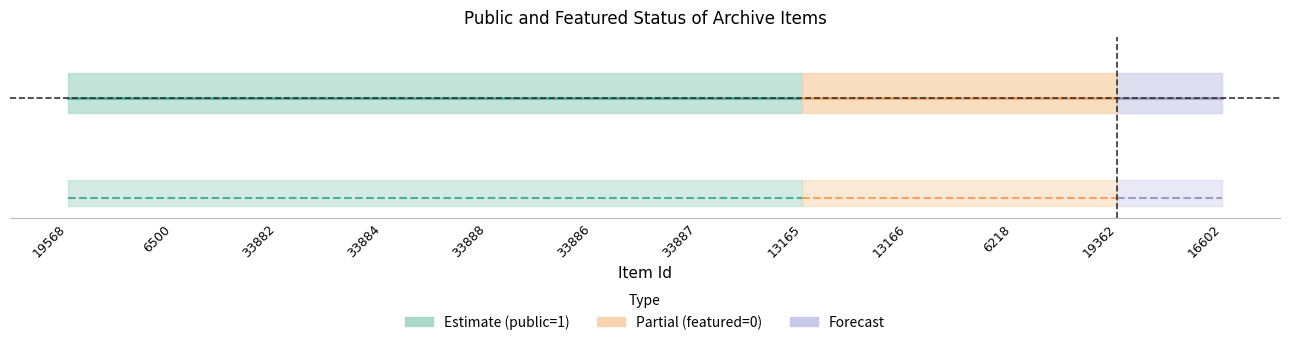

What is the greatest value displayed?

1